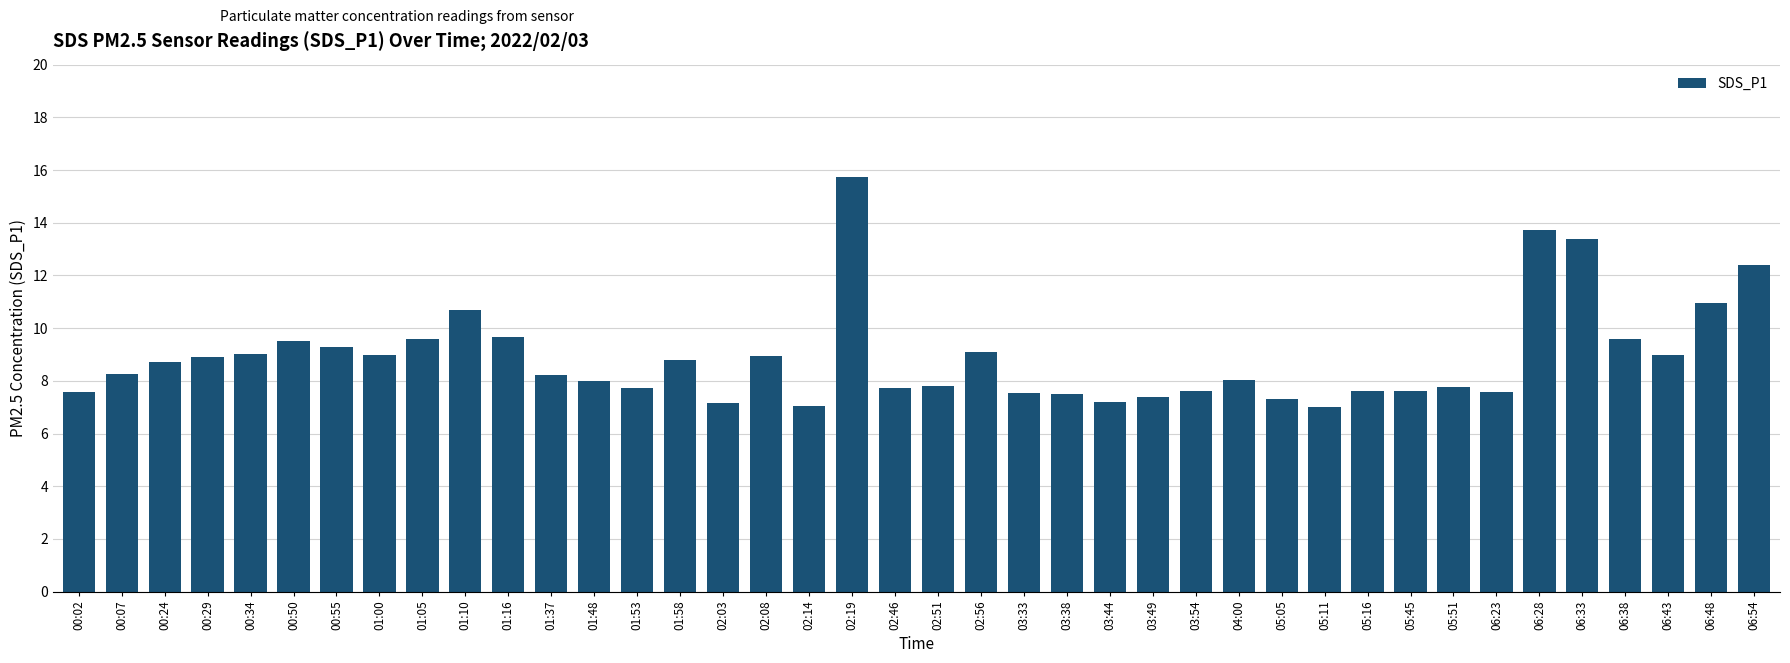

Does the chart contain any negative values?

No